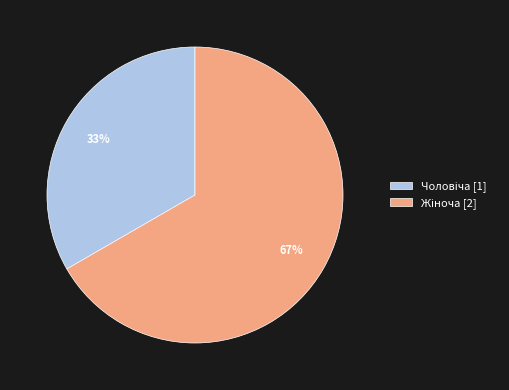

How many segments does this pie chart have?

2